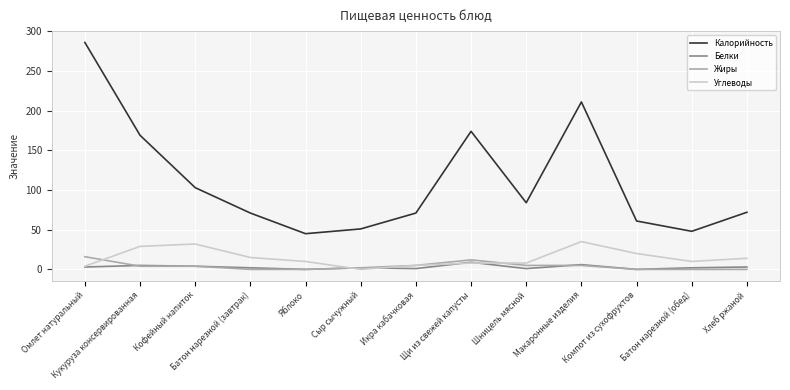

What is the difference between the maximum and minimum values in the Калорийность series?

241